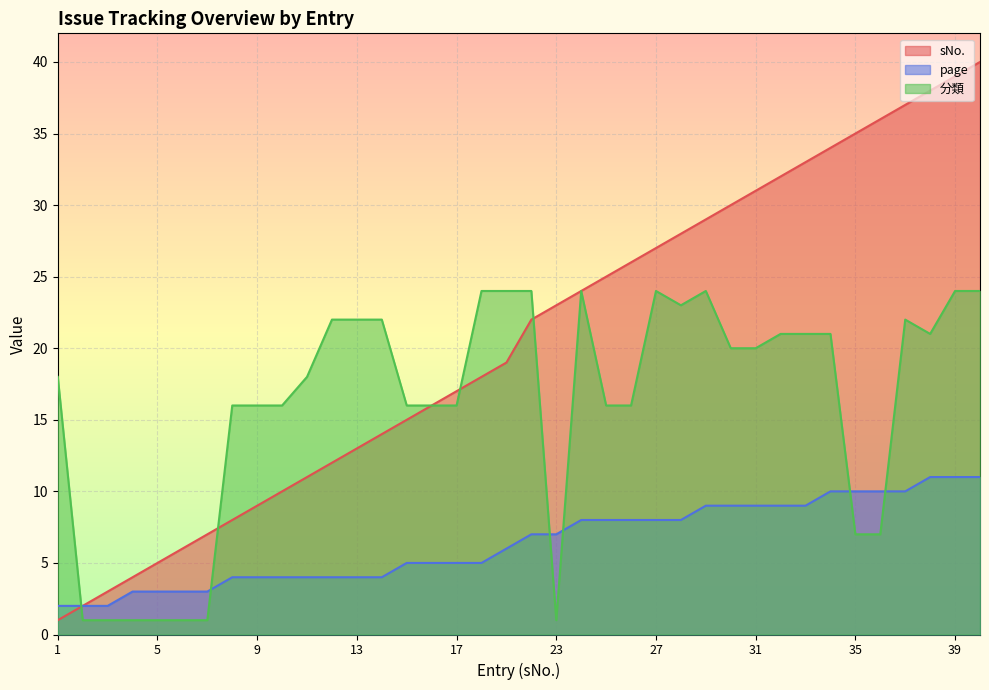

Which category has the highest value in the 分類 series?

18